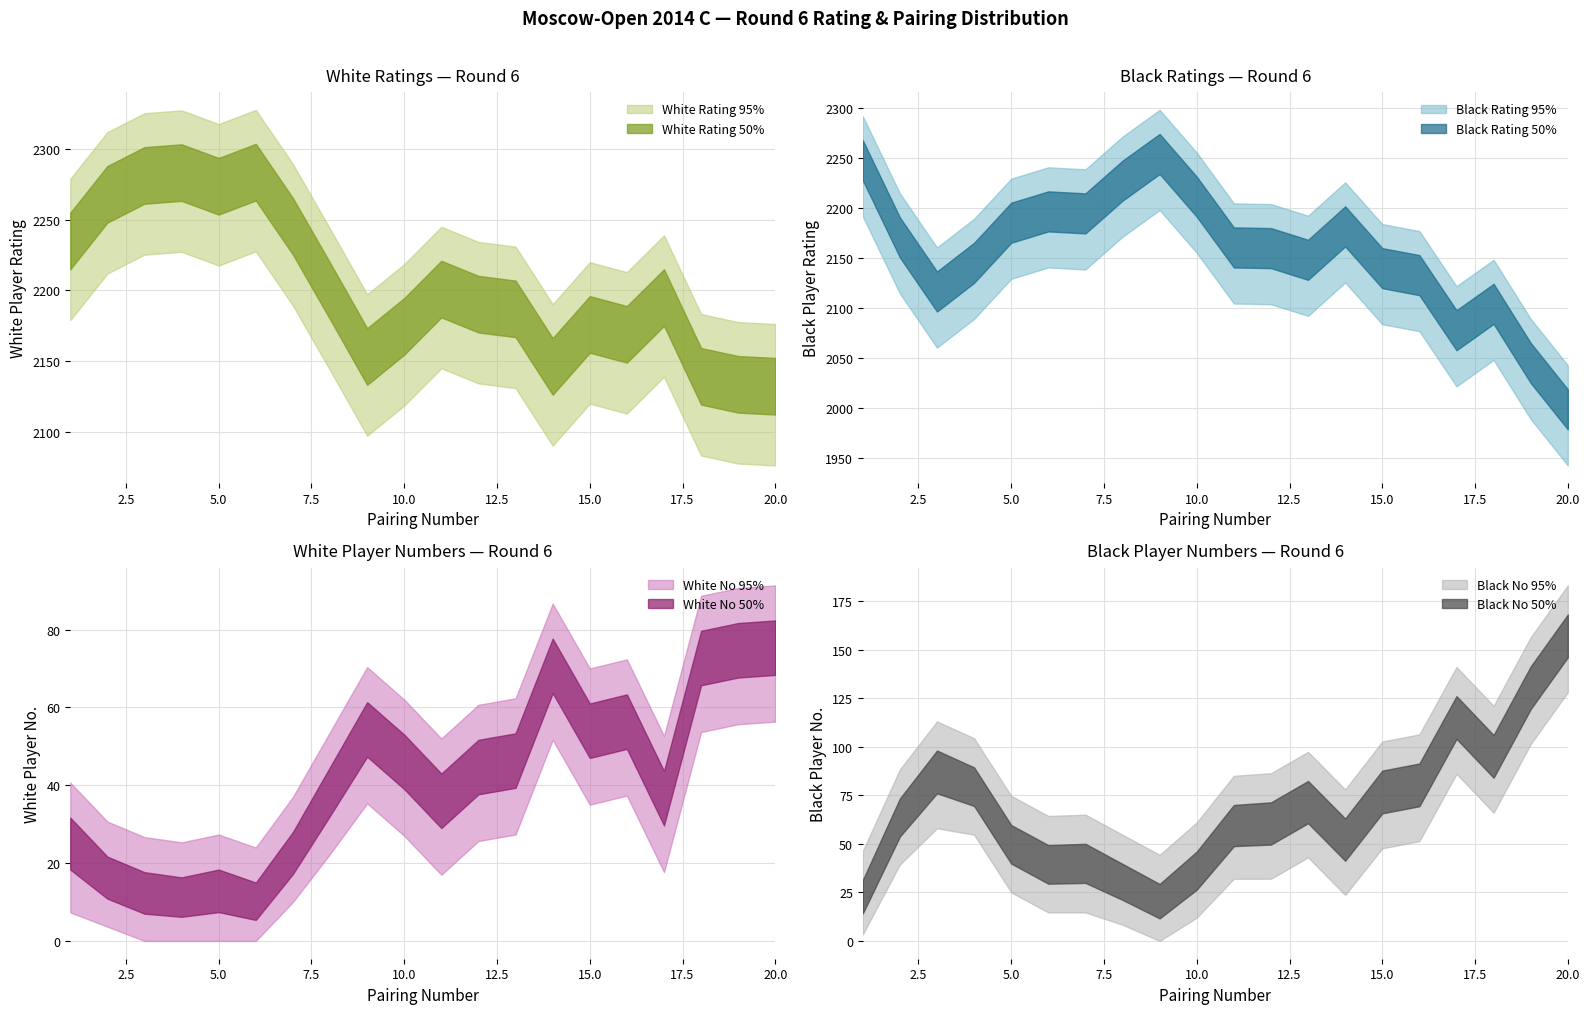

At which category does the chart reach its minimum across all series?

3